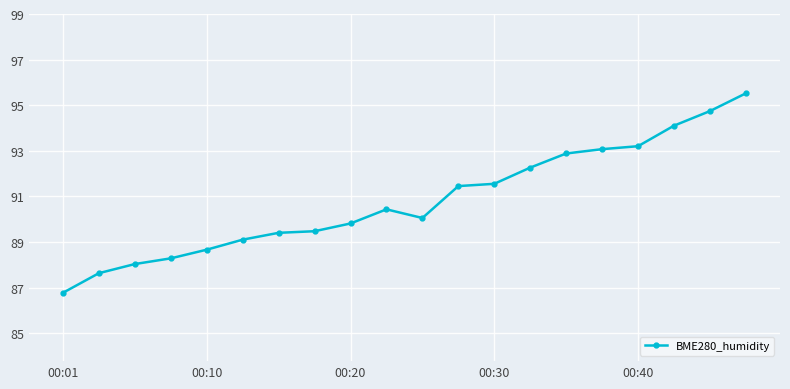

How many categories are shown in the chart?

20